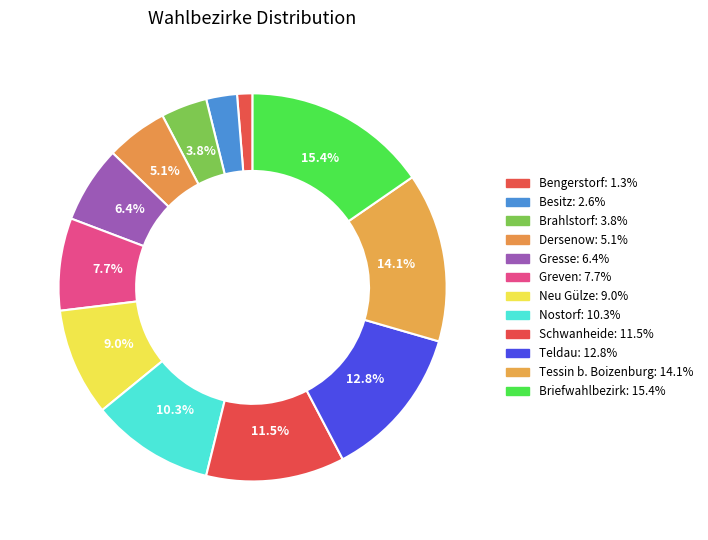

What is the largest slice in the pie chart?

Briefwahlbezirk